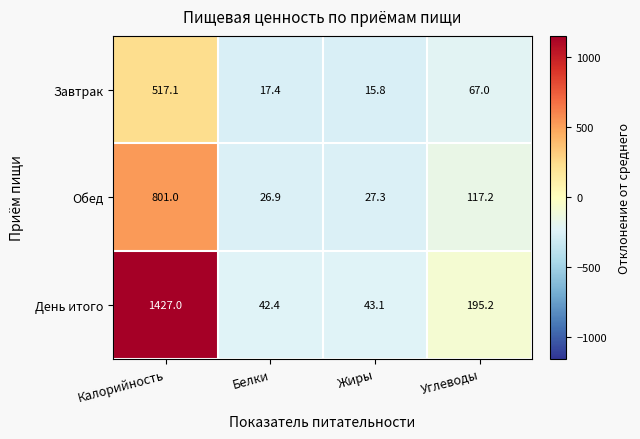

What is the spread (max minus min) of values at Калорийность?

909.9